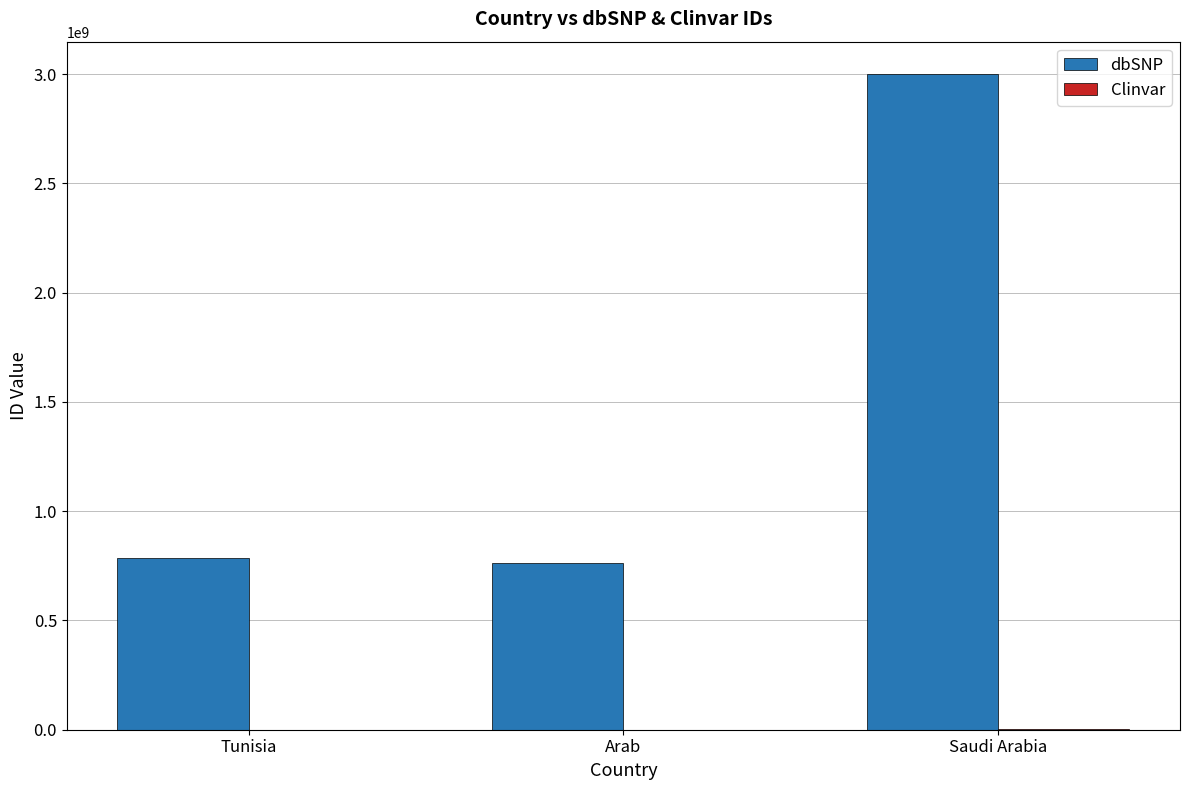

Between Arab and Saudi Arabia, which series saw the biggest shift?

dbSNP